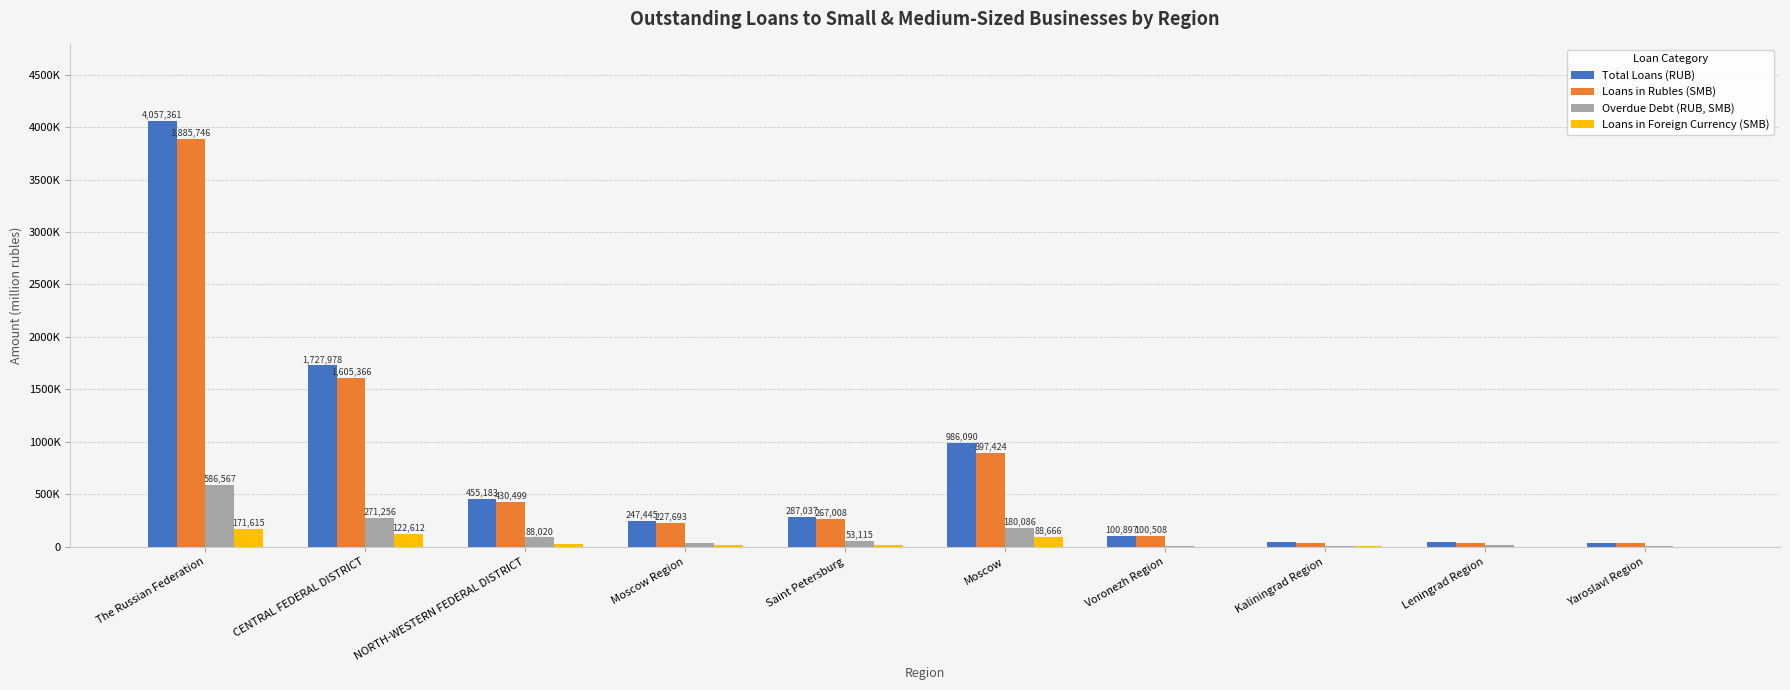

What is the average value of the Loans in Foreign Currency (SMB) series?

45158